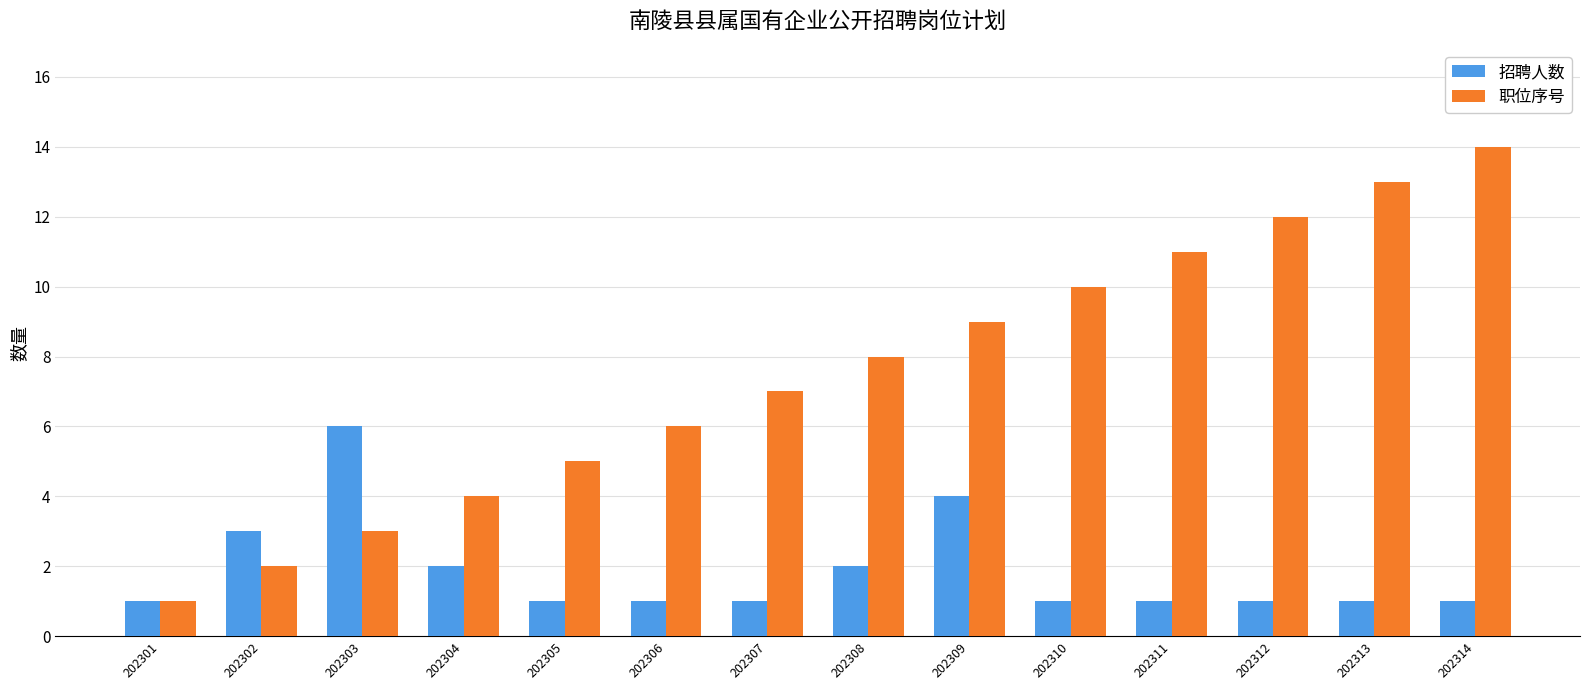

Reading left to right, transcribe all the data shown in this chart.

招聘人数: 1	3	6	2	1	1	1	2	4	1	1	1	1	1
职位序号: 1	2	3	4	5	6	7	8	9	10	11	12	13	14